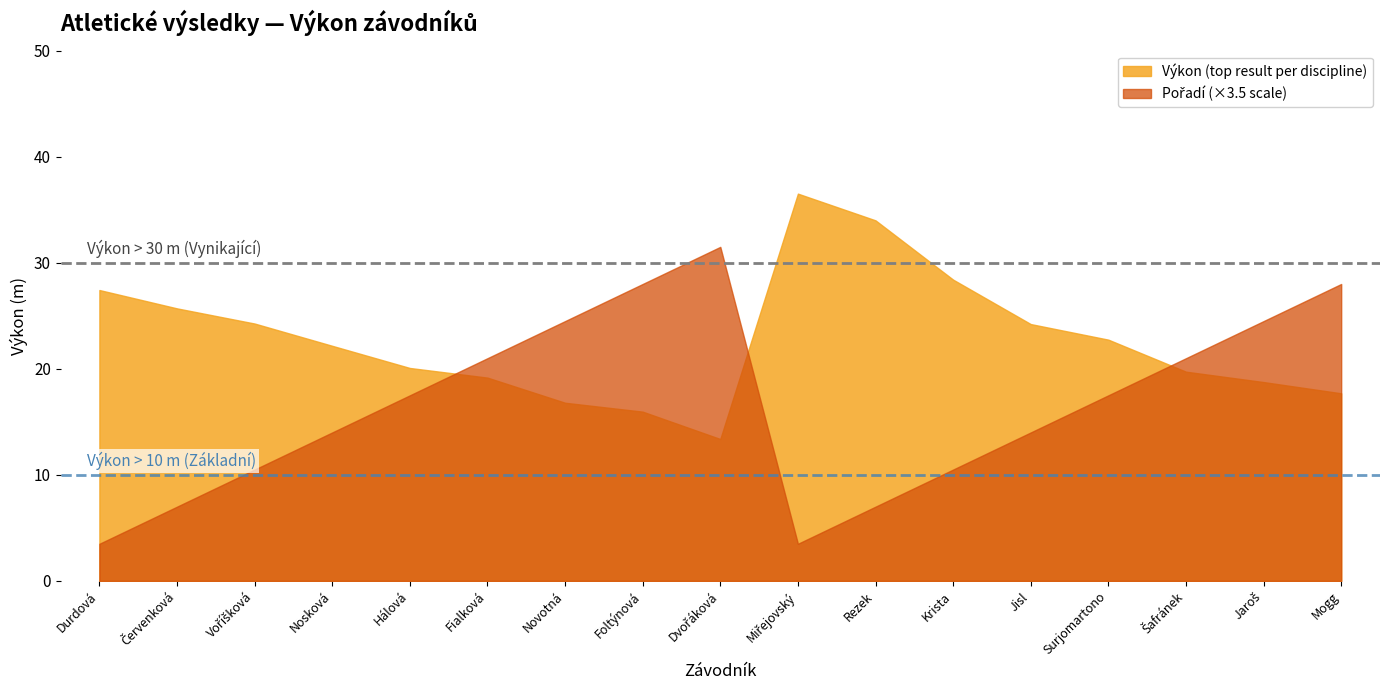

How many data points in Výkon (top result per discipline) are above 22?

9